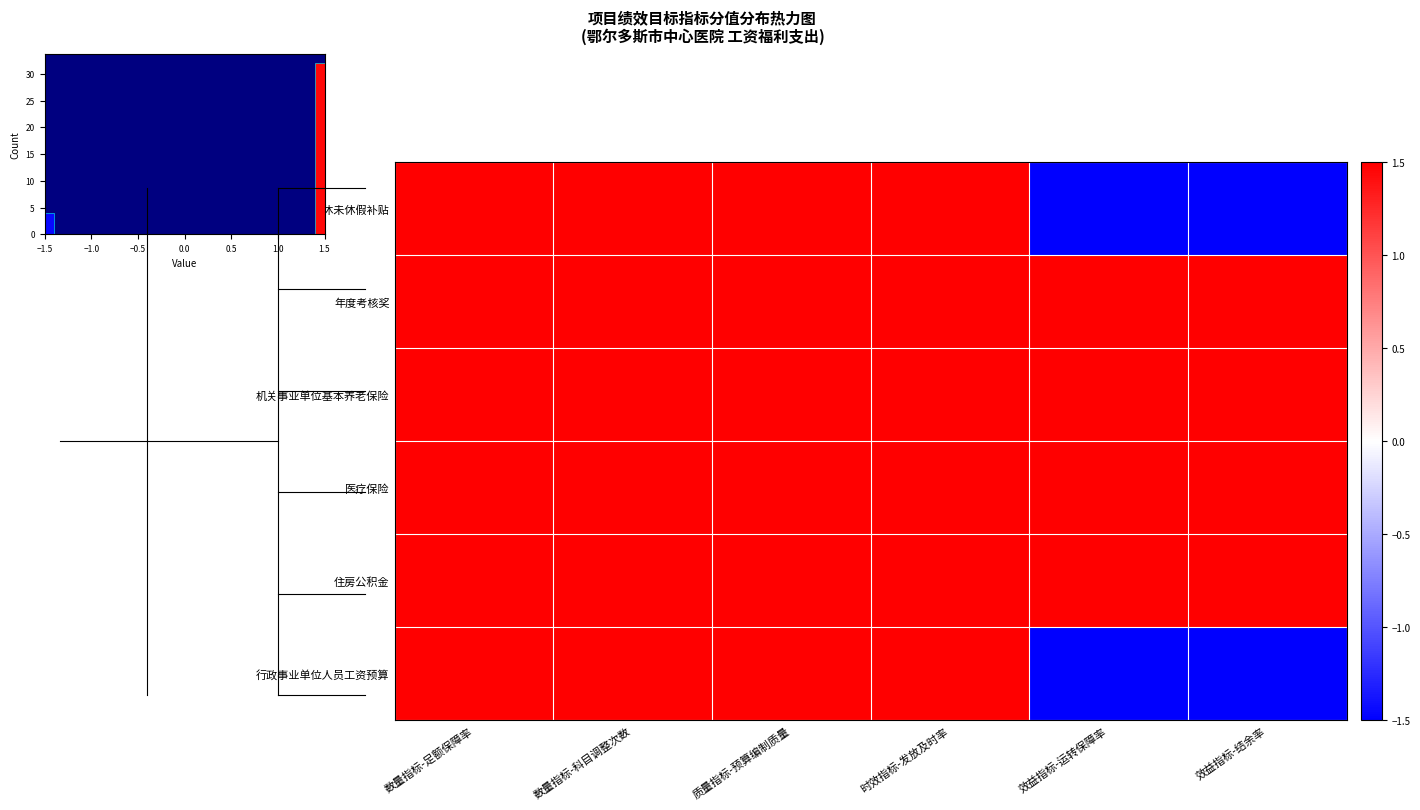

Which label corresponds to the largest value in the chart?

数量指标-足额保障率